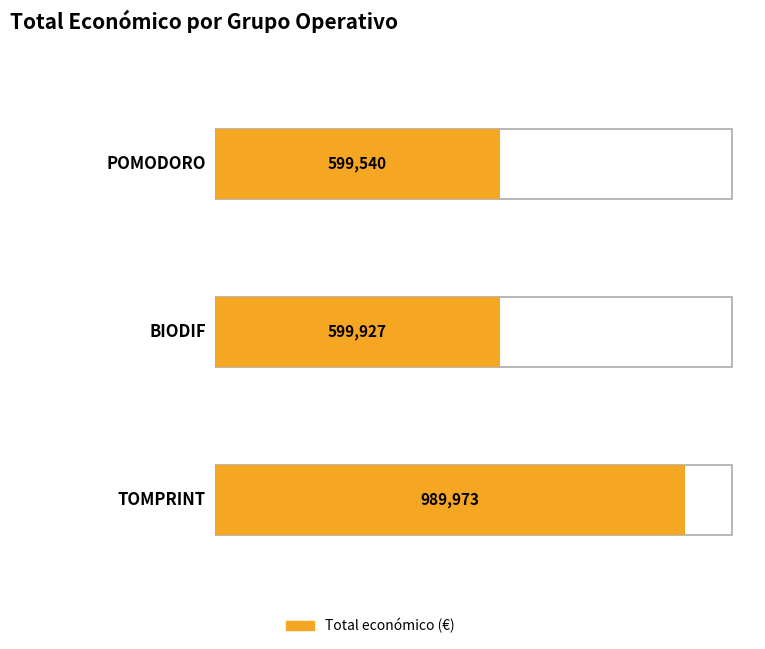

Which label corresponds to the smallest value in the chart?

POMODORO